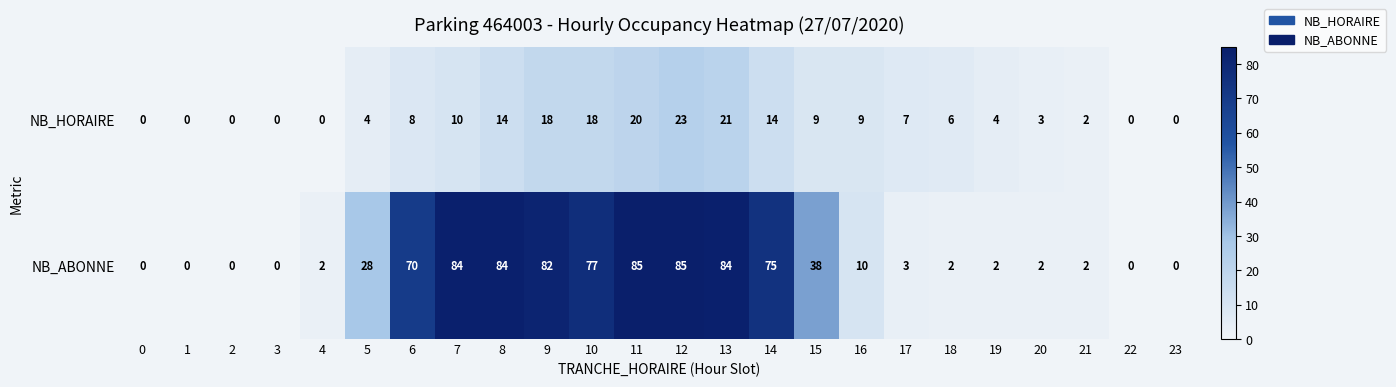

Rank the series at 19 from lowest to highest value.

NB_ABONNE, NB_HORAIRE